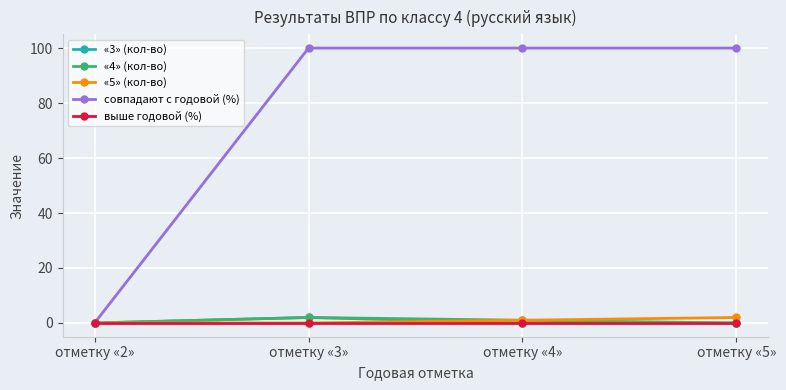

True or false: выше годовой (%) has a value of 0 at отметку «3».

True